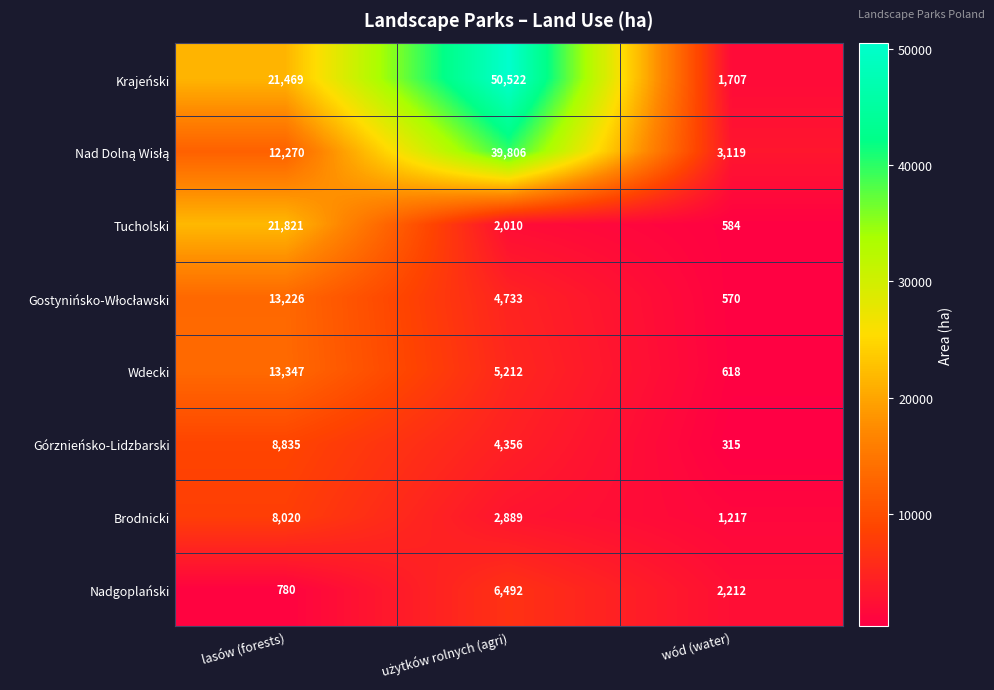

How many series are shown in this chart?

8